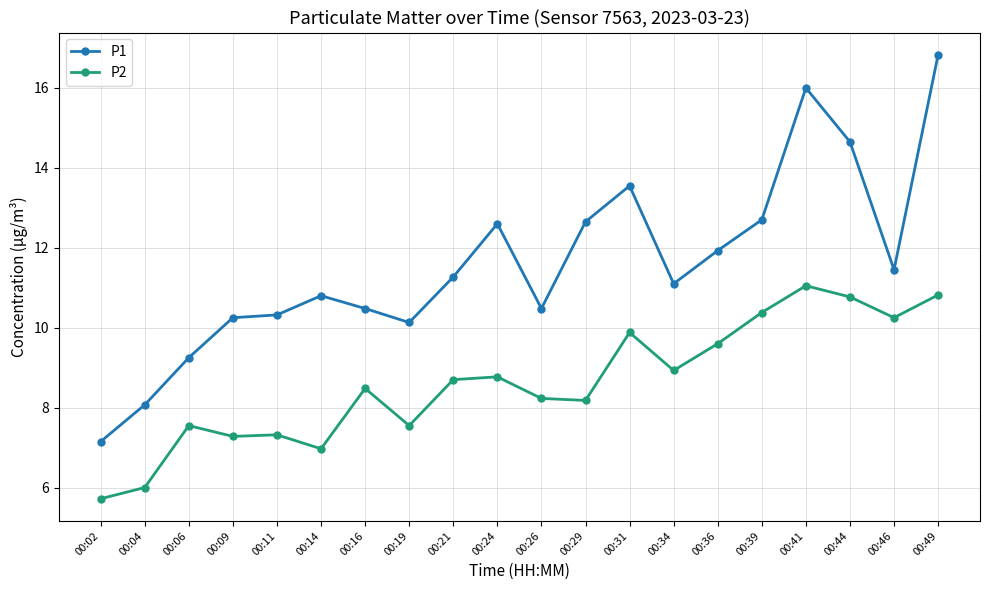

List the series in order of their peak value, highest first.

P1, P2